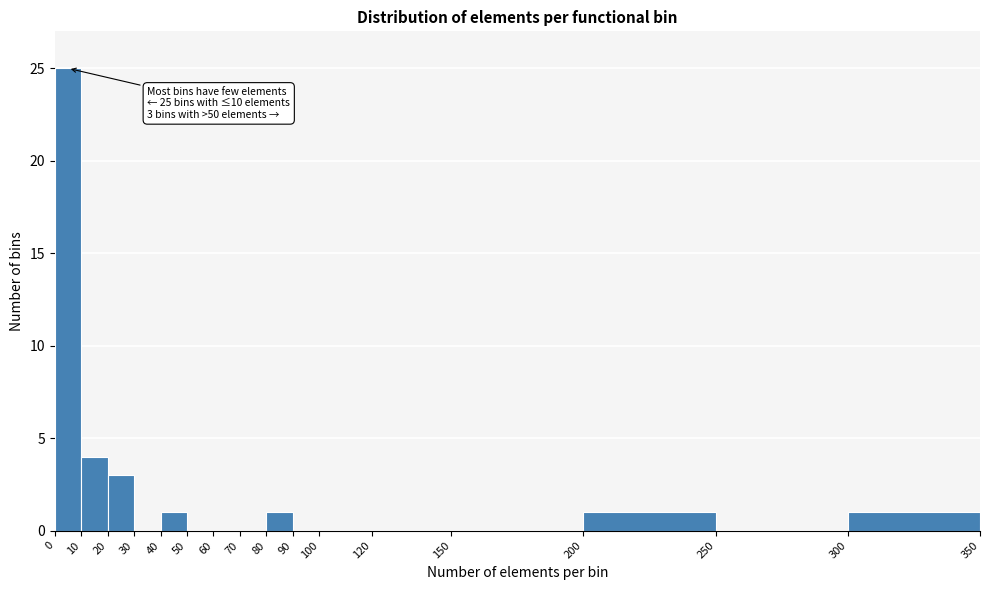

Over which range of the x-axis is the bar tallest?

0 to 10